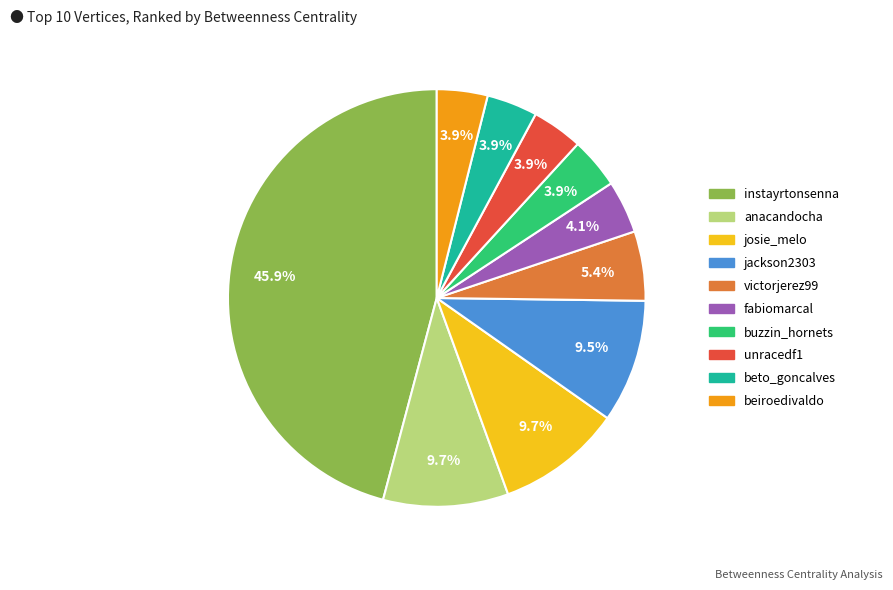

What percentage is NOT represented by buzzin_hornets?

96.1%